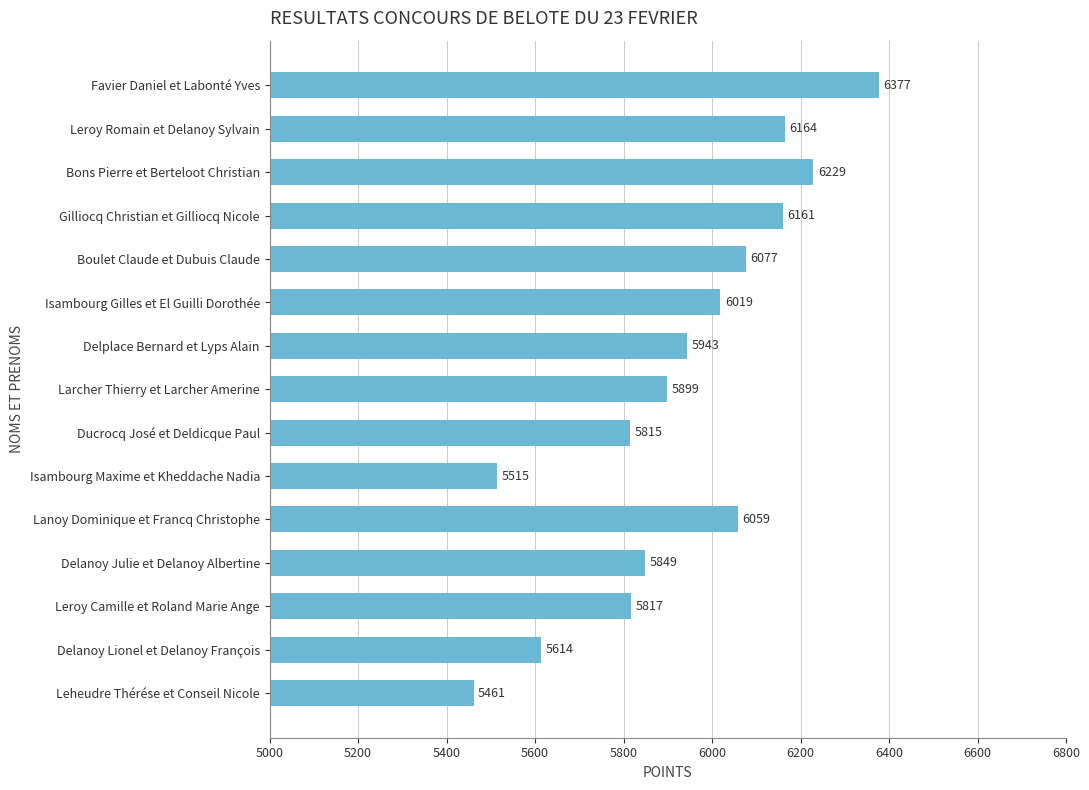

Reading top to bottom, transcribe all the data shown in this chart.

Favier Daniel et Labonté Yves=6377	Leroy Romain et Delanoy Sylvain=6164	Bons Pierre et Berteloot Christian=6229	Gilliocq Christian et Gilliocq Nicole=6161	Boulet Claude et Dubuis Claude=6077	Isambourg Gilles et El Guilli Dorothée=6019	Delplace Bernard et Lyps Alain=5943	Larcher Thierry et Larcher Amerine=5899	Ducrocq José et Deldicque Paul=5815	Isambourg Maxime et Kheddache Nadia=5515	Lanoy Dominique et Francq Christophe=6059	Delanoy Julie et Delanoy Albertine=5849	Leroy Camille et Roland Marie Ange=5817	Delanoy Lionel et Delanoy François=5614	Leheudre Thérése et Conseil Nicole=5461